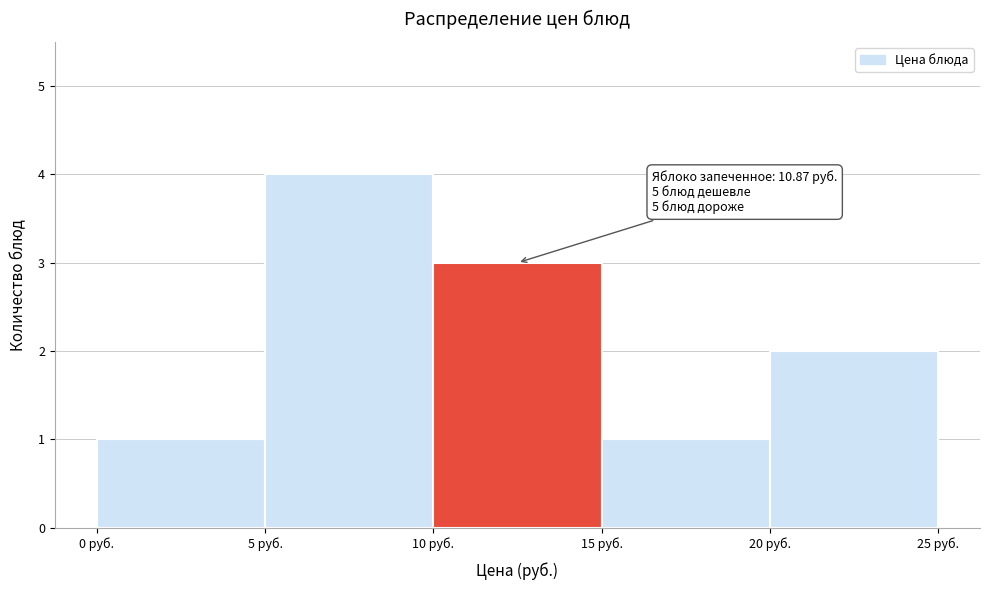

Over which range of the x-axis is the bar tallest?

5 to 10